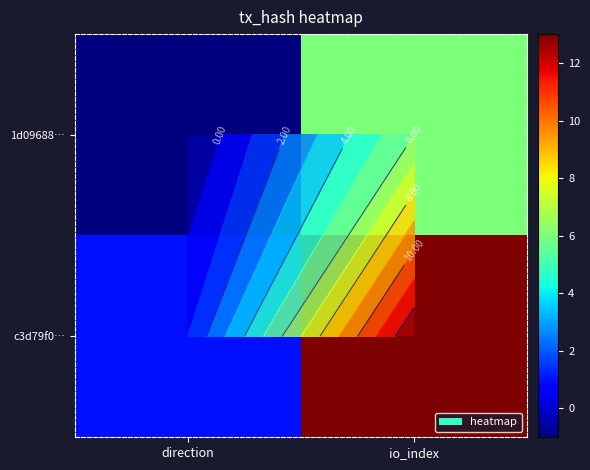

What is the minimum value for 1d09688…?

-1